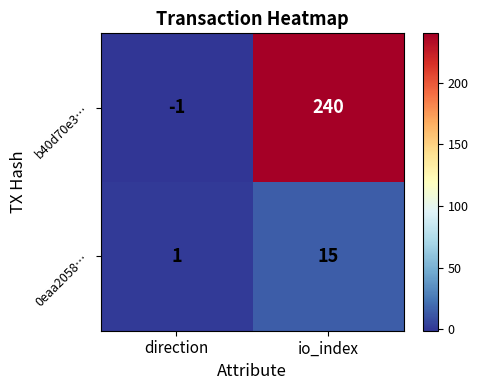

List the series in order of their overall mean, lowest first.

0eaa2058…, b40d70e3…